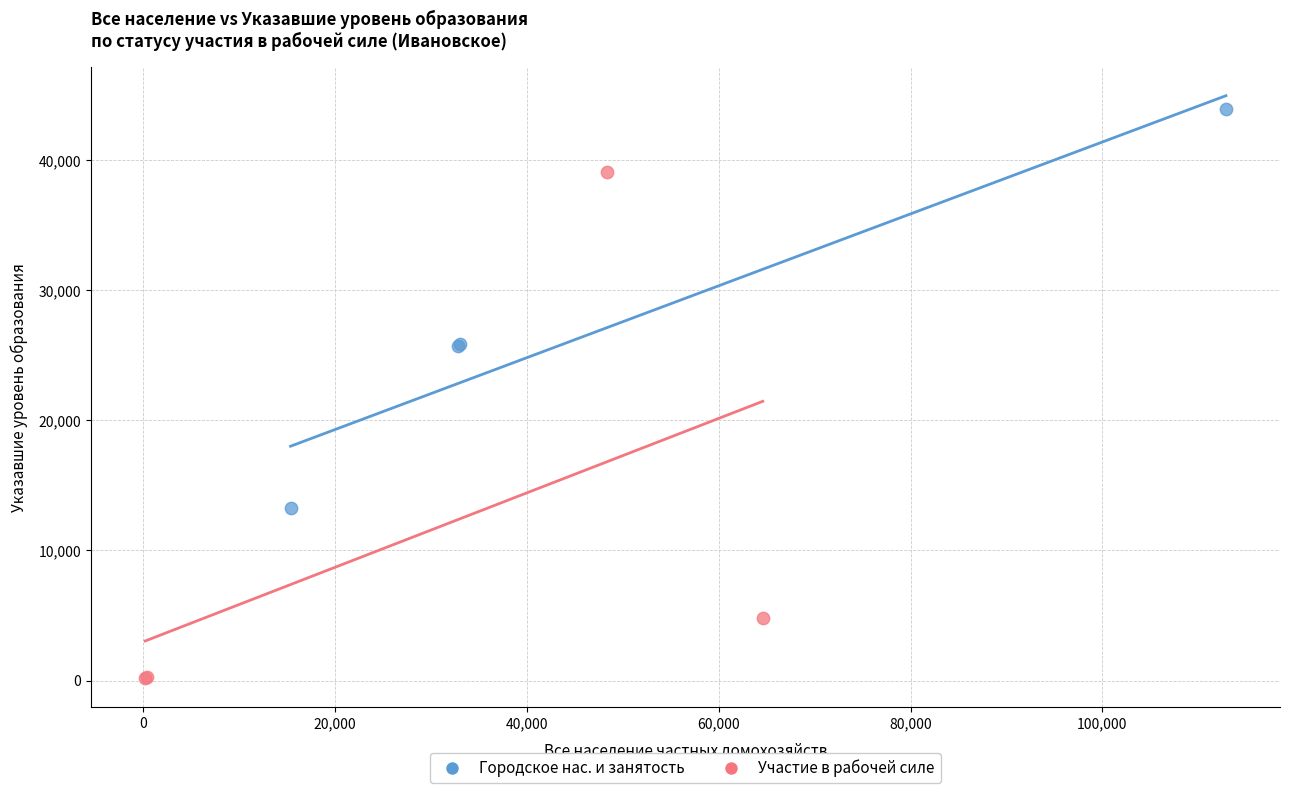

Which series has the widest spread of Y values?

Участие в рабочей силе